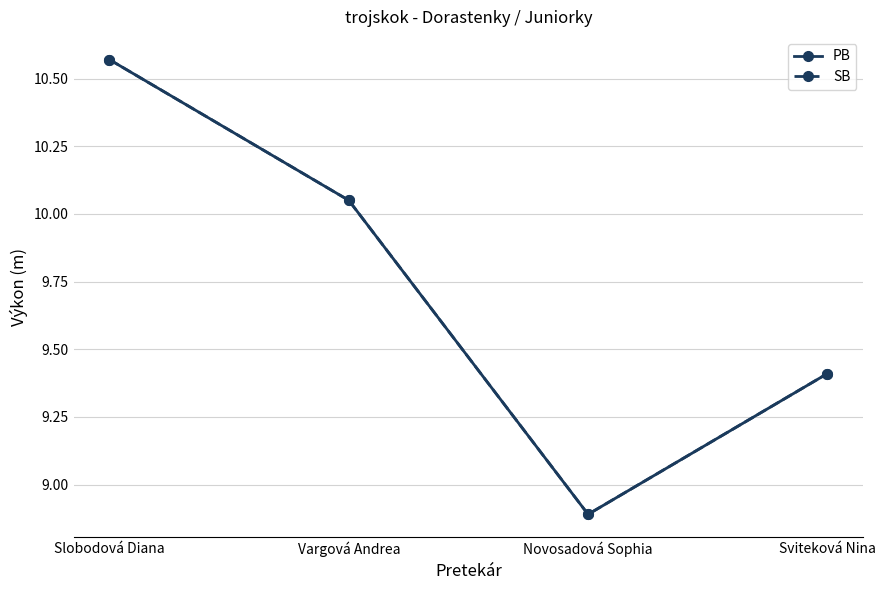

Between Slobodová Diana and Sviteková Nina, which is larger?

Slobodová Diana